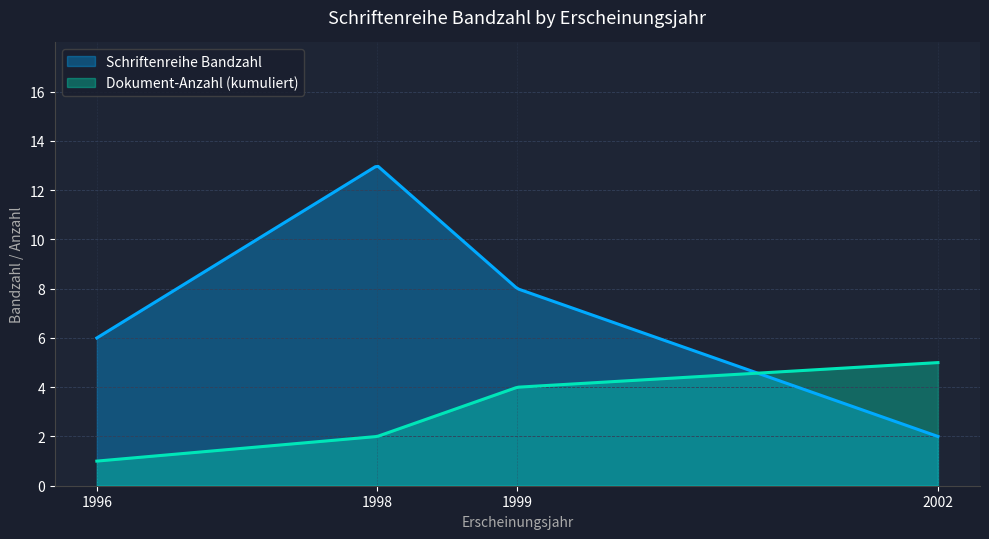

What is the smallest value displayed?

1.0